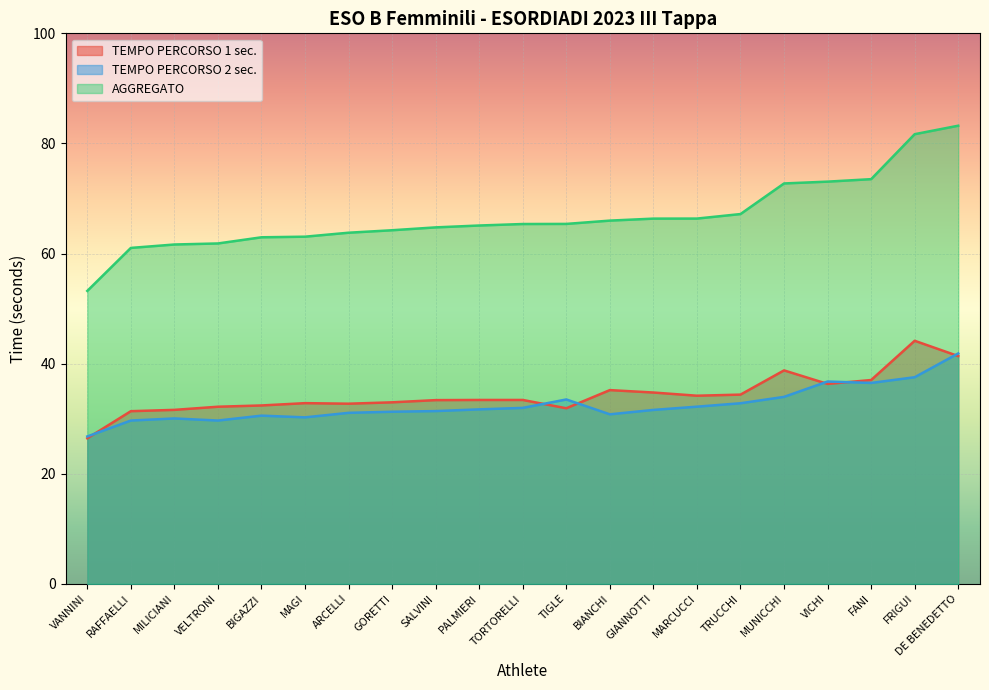

At which category is the sum across all series the highest?

DE BENEDETTO